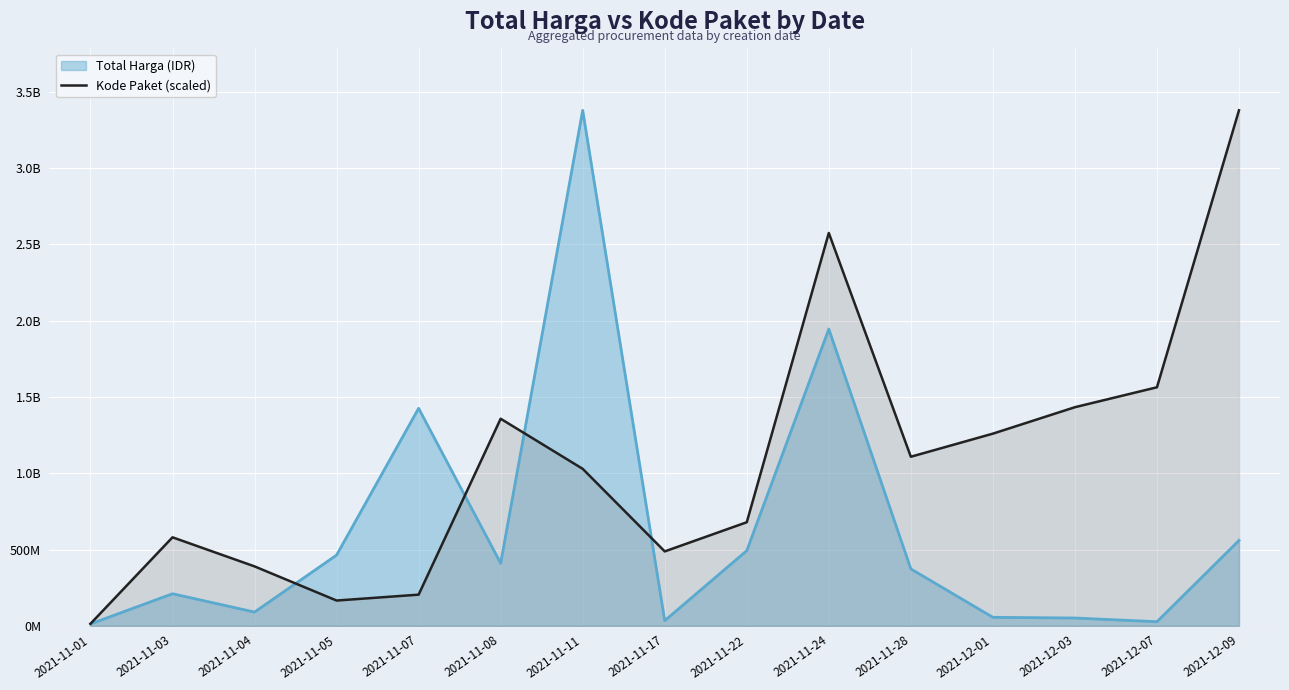

How many points are higher than both their immediate neighbors (excluding endpoints)?

3